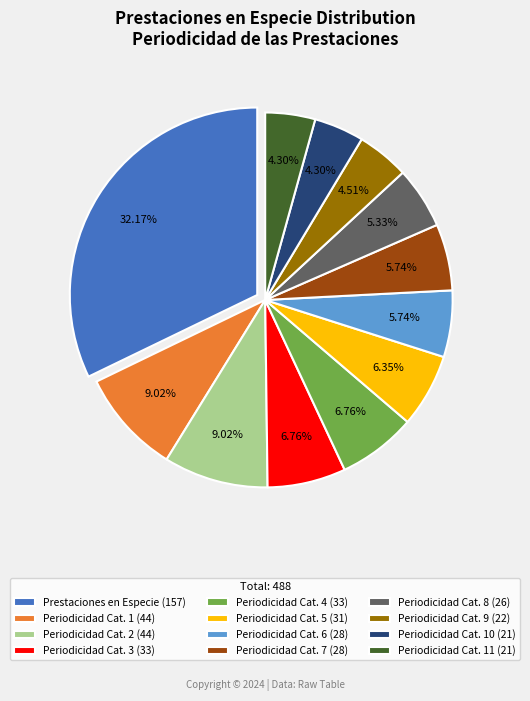

Which has a higher value, Periodicidad Cat. 2 (44) or Prestaciones en Especie (157)?

Prestaciones en Especie (157)